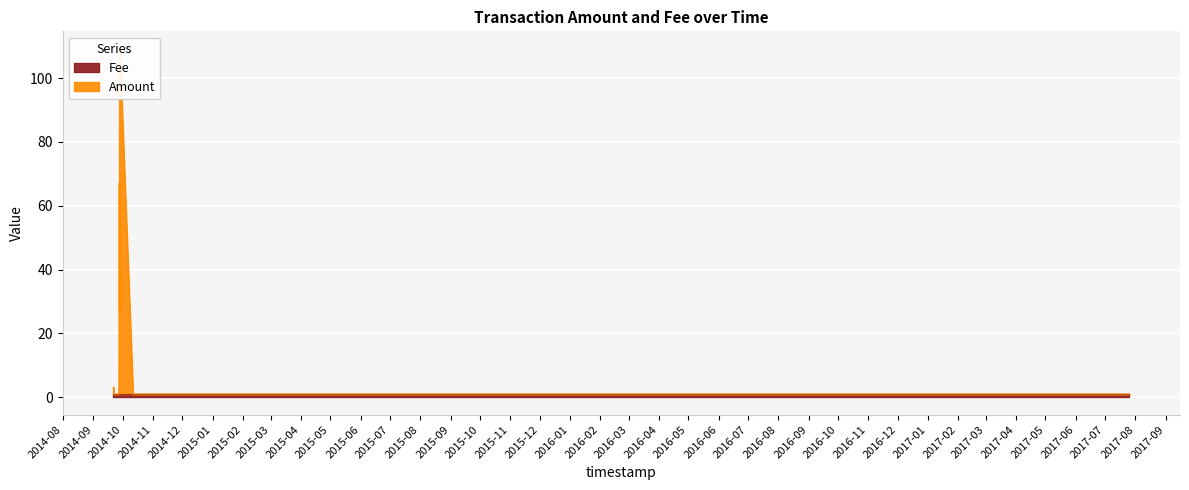

Which has a higher value, 12 or 7?

12